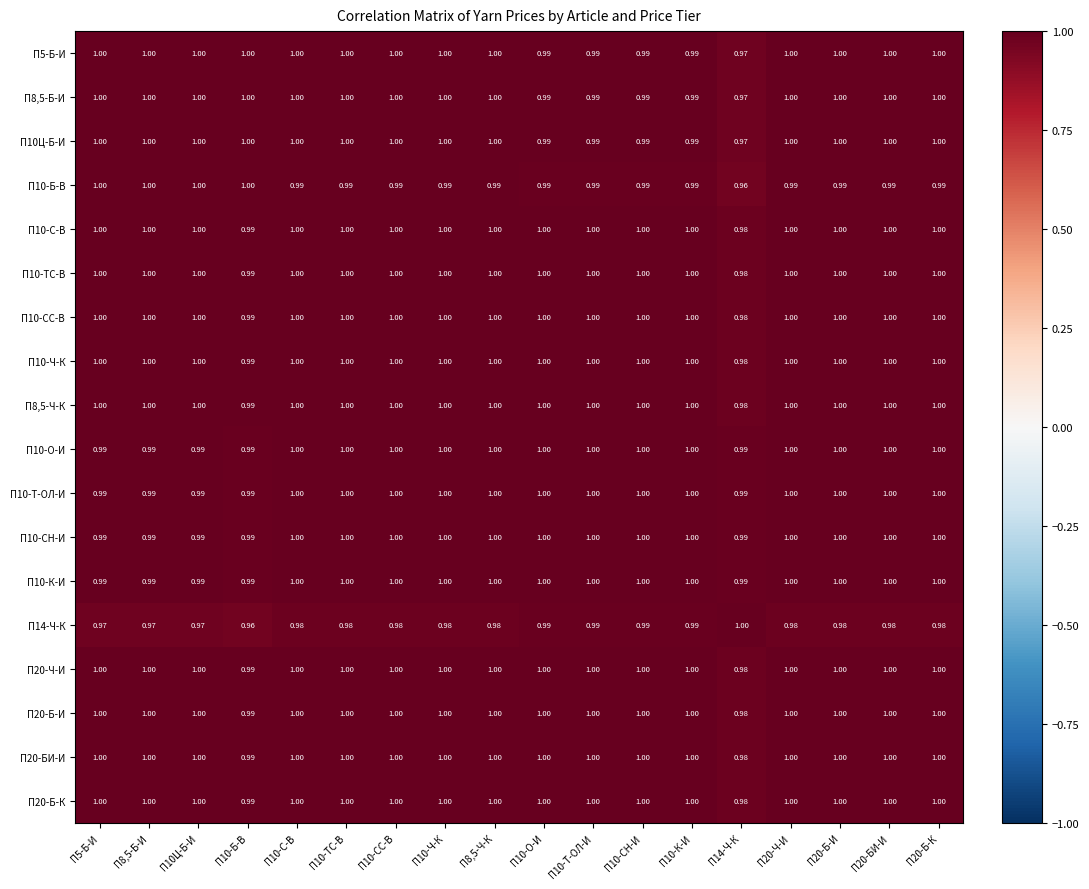

Is the value of П5-Б-И at П10-СС-В greater than the value of П10Ц-Б-И at П10-СН-И?

Yes